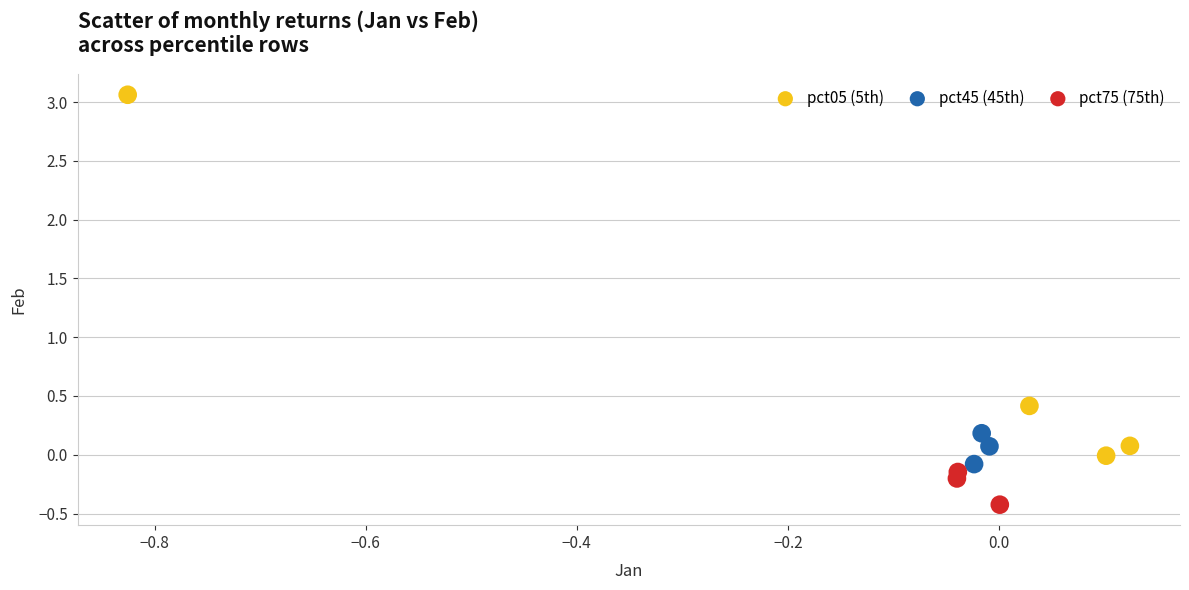

Which series contains the lowest Y value?

pct75 (75th)